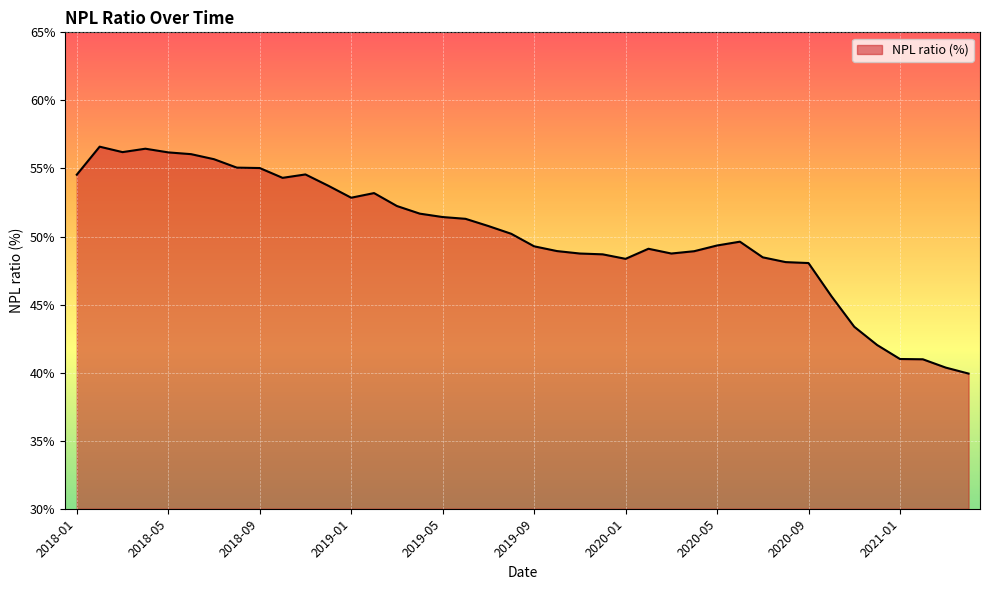

What is the minimum value shown in the chart?

39.9